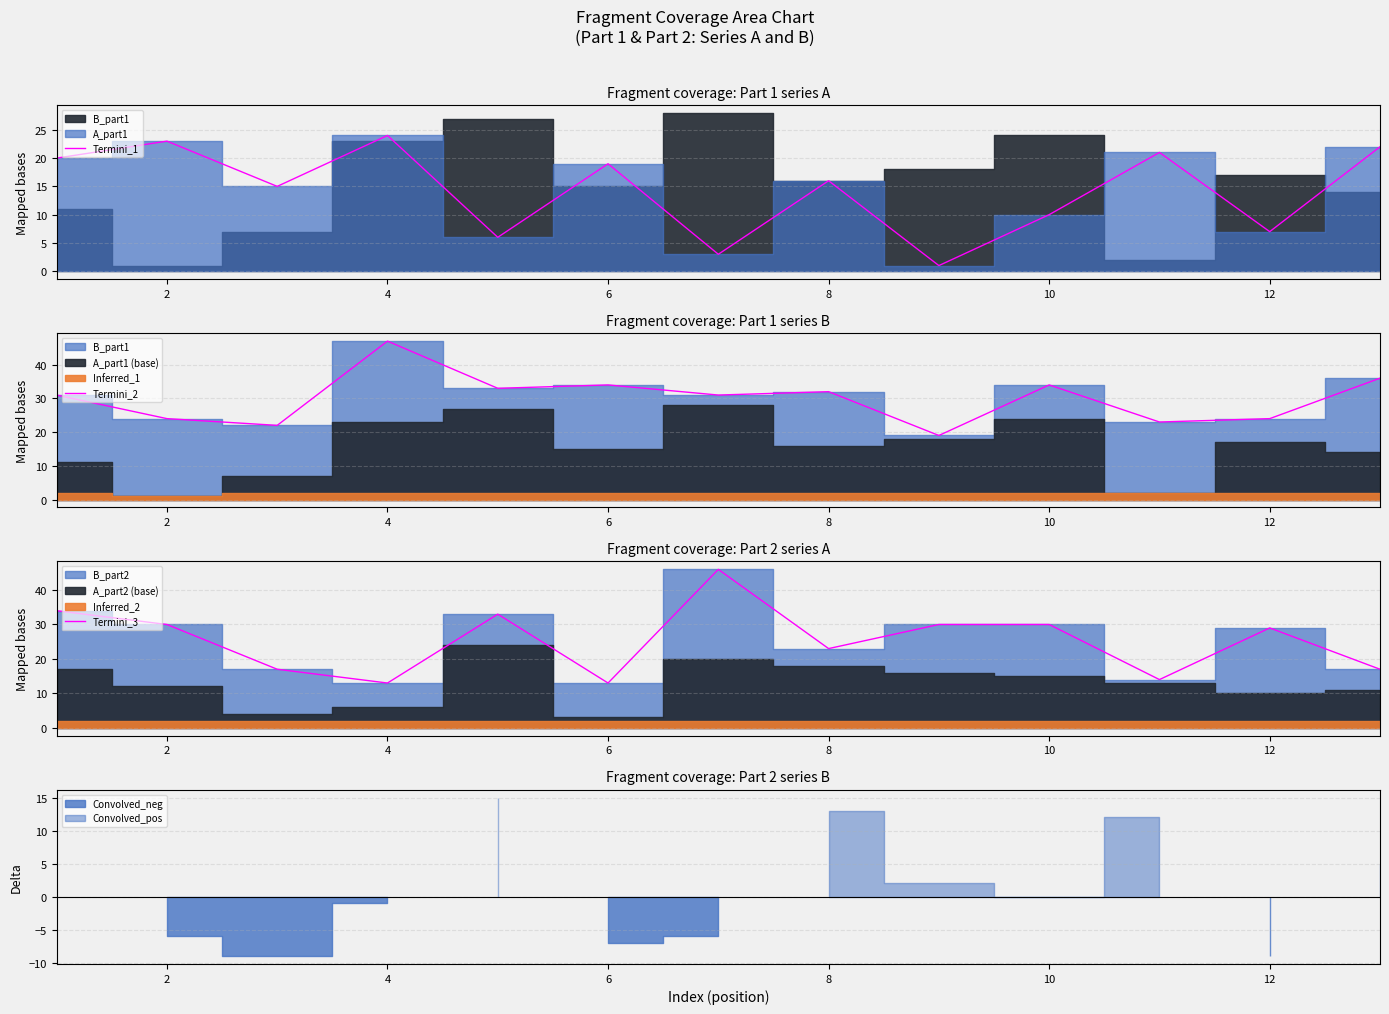

True or false: Termini_2 has a value of 24 at 2.

True